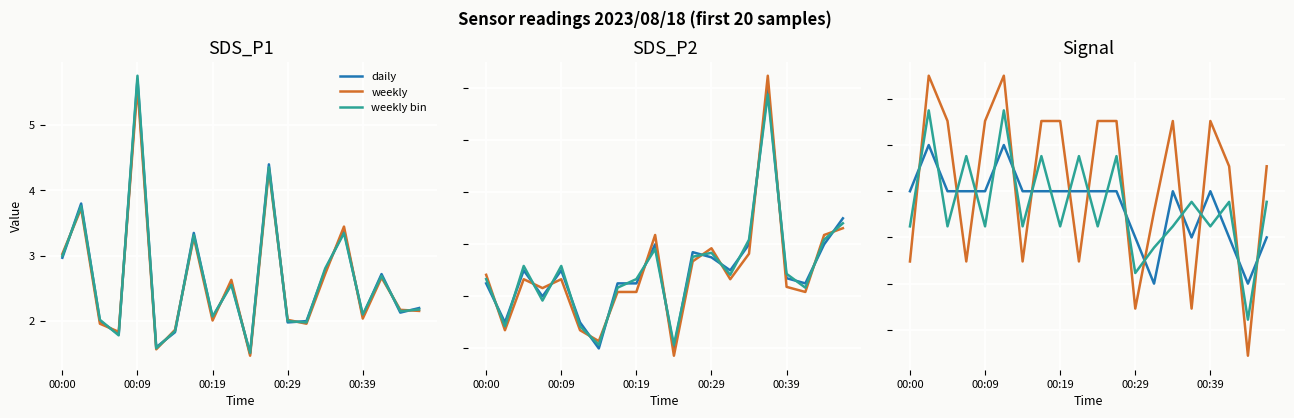

At which category does the chart reach its minimum across all series?

18